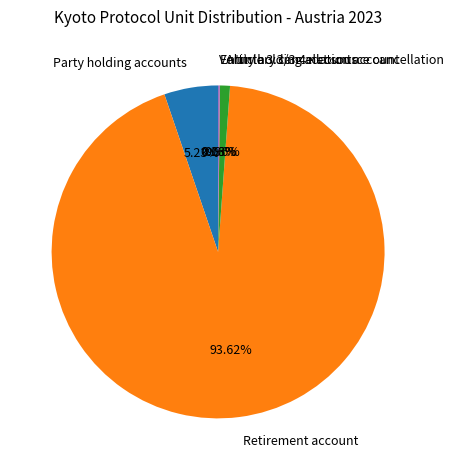

To the nearest percent, what is the combined percentage of Article 3.3/3.4 net source cancellation and Party holding accounts?

6%